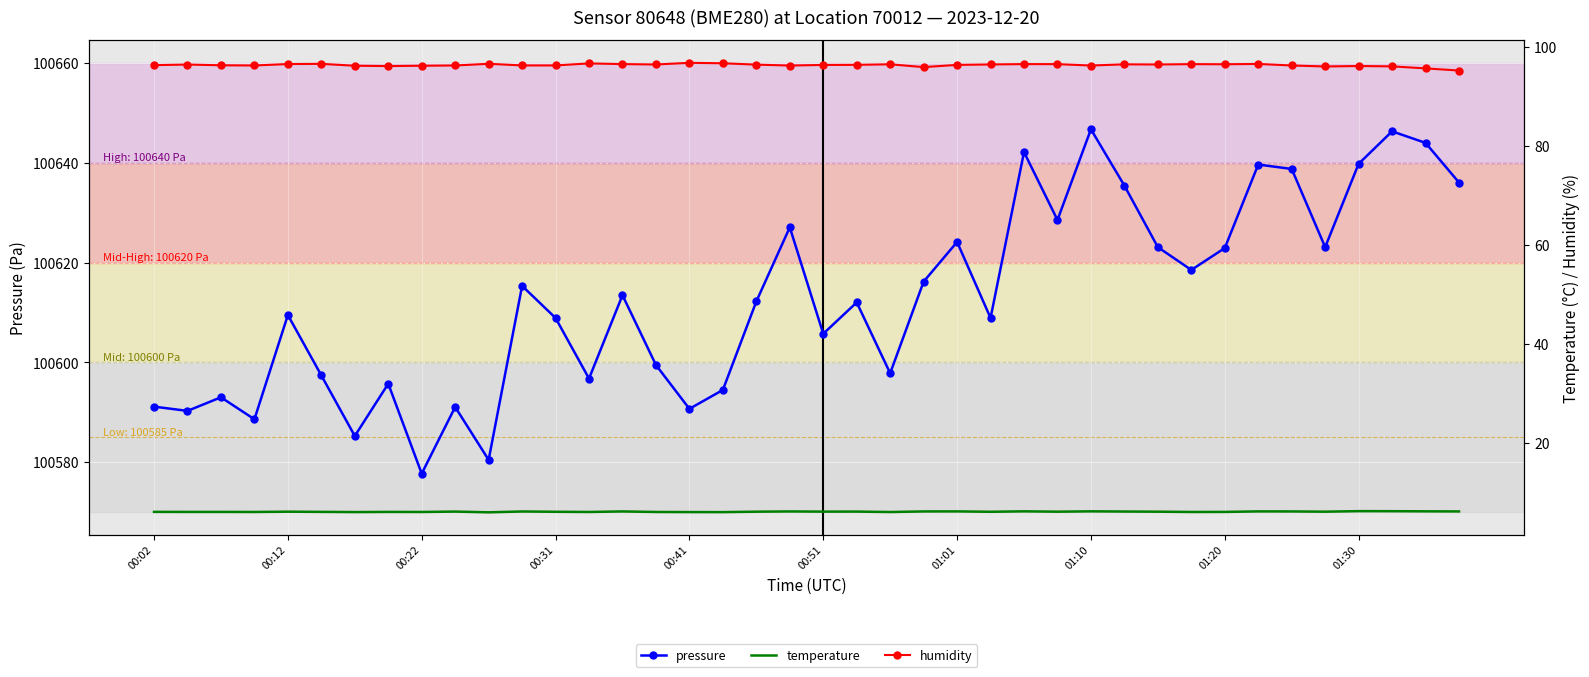

How many interior local peaks does the pressure series have?

13